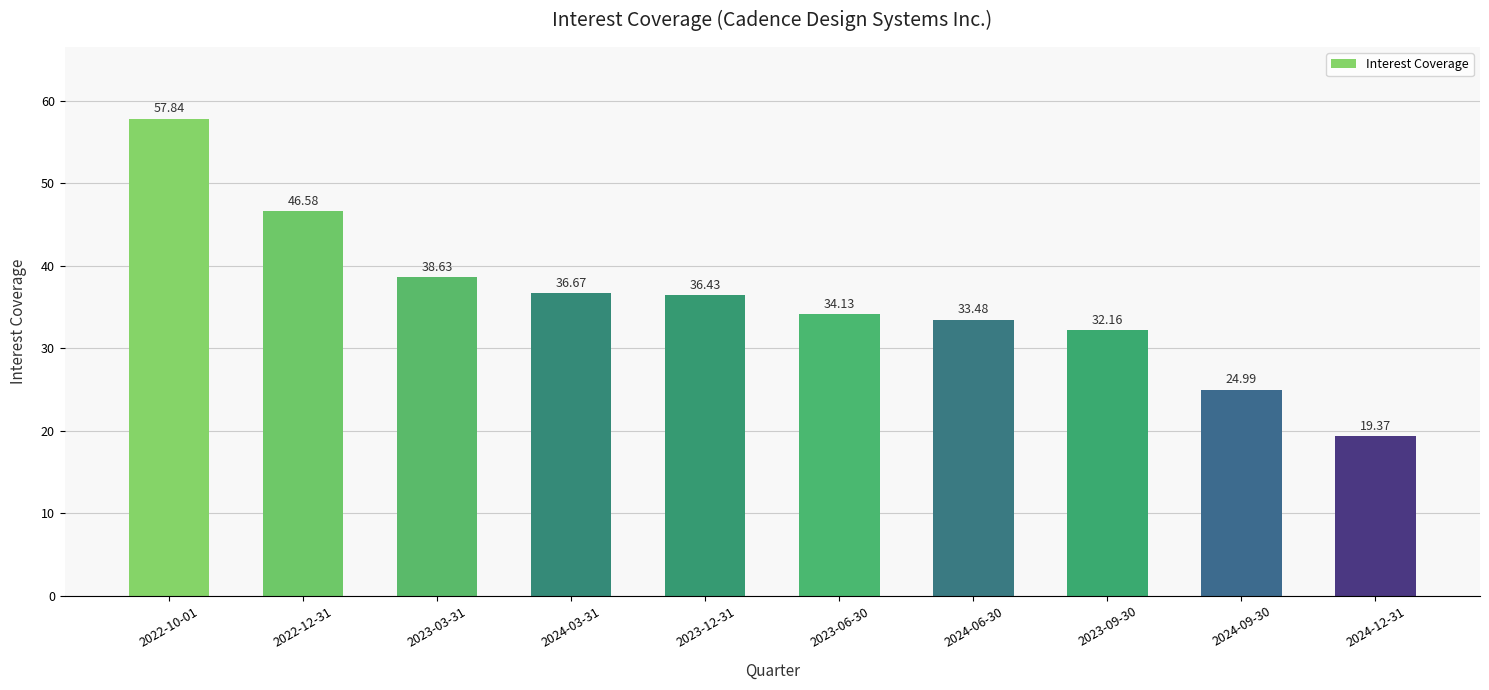

How many series are shown in this chart?

1